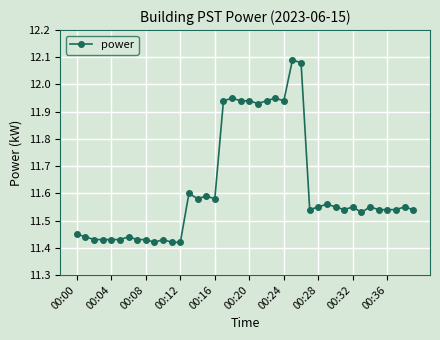

How many lines are shown in the chart?

1